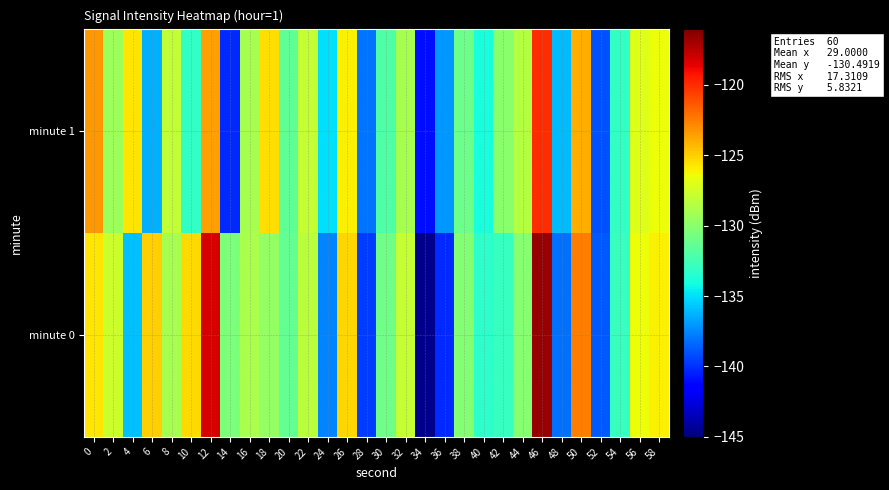

What is the smallest value displayed?

-144.6